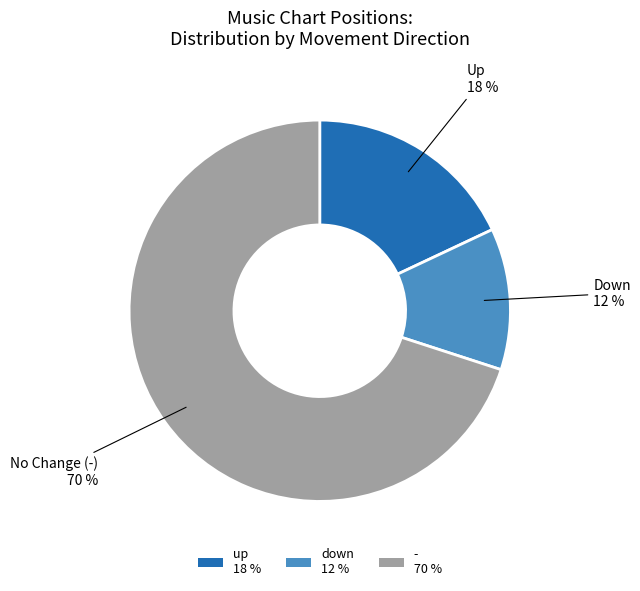

What percentage is the down slice, to the nearest percent?

12%